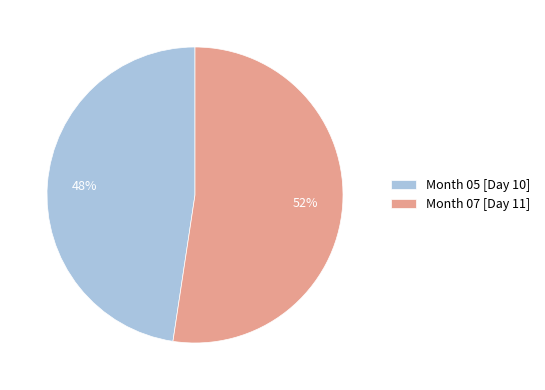

Does any single category account for the majority?

Yes